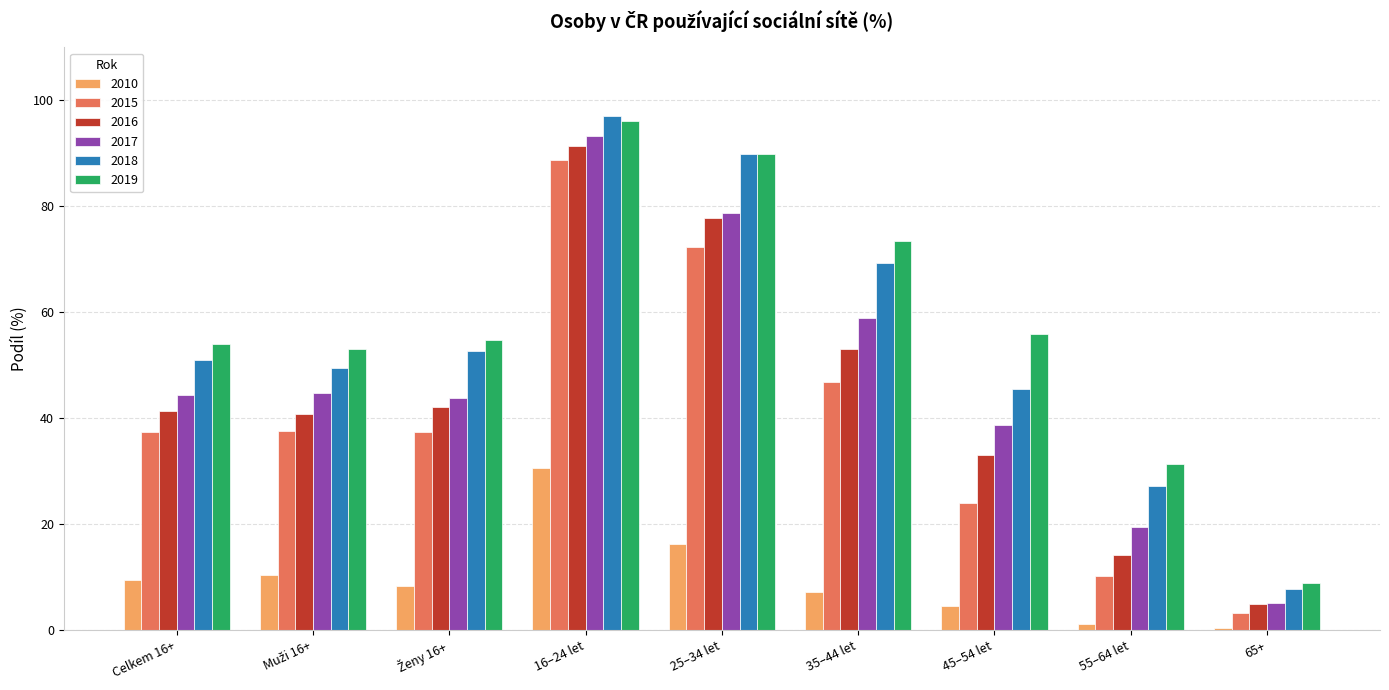

Is it true that 2010 equals 1.5 at 35–44 let?

False